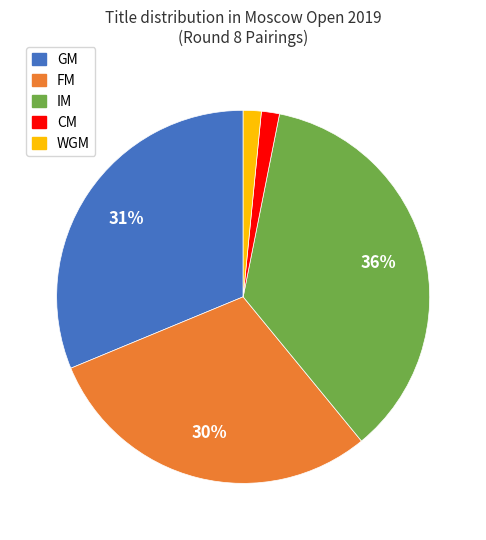

Does IM represent more than half of the total?

No